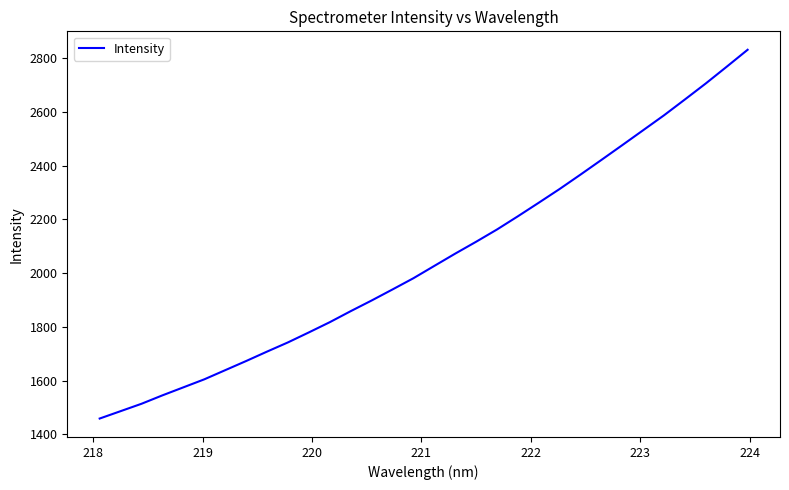

What is the difference between the maximum and minimum values?

1372.3